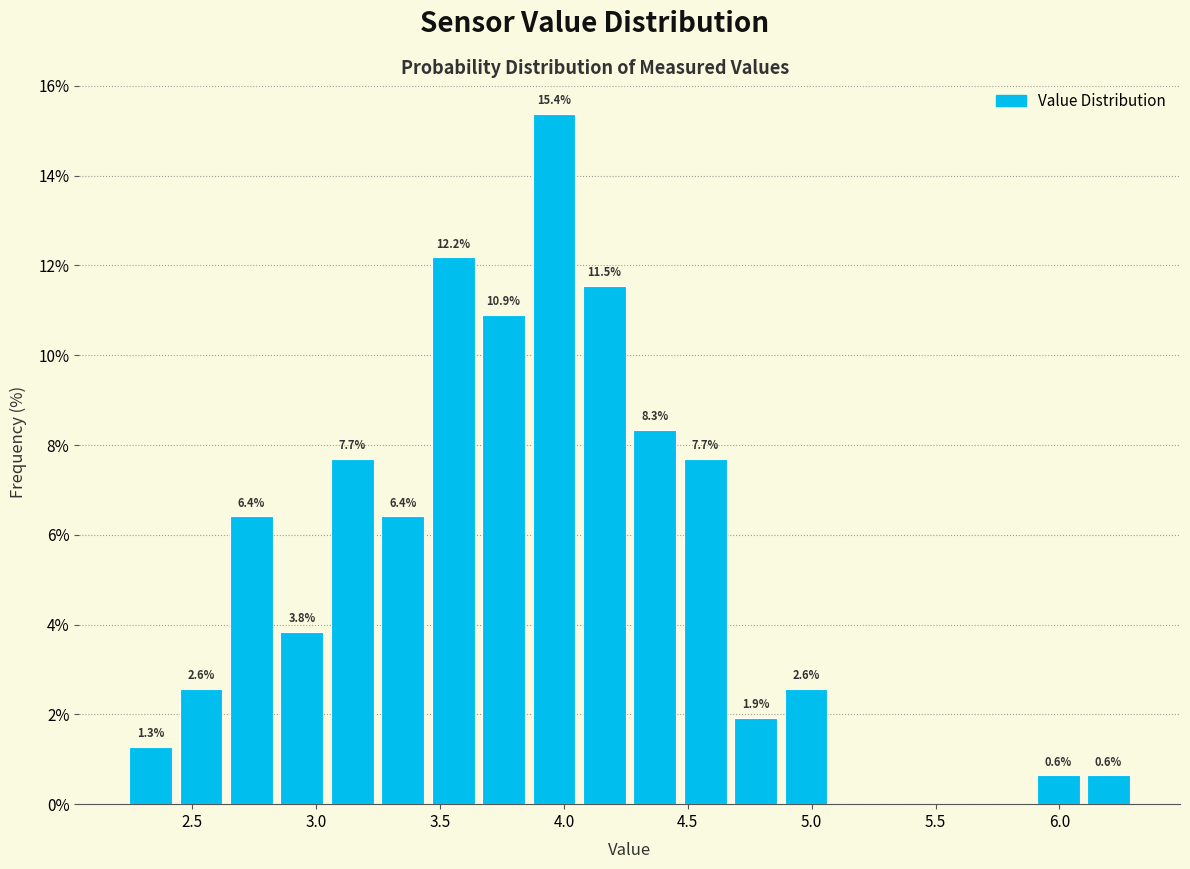

Which range on the x-axis has the tallest bar?

3.85 to 4.05